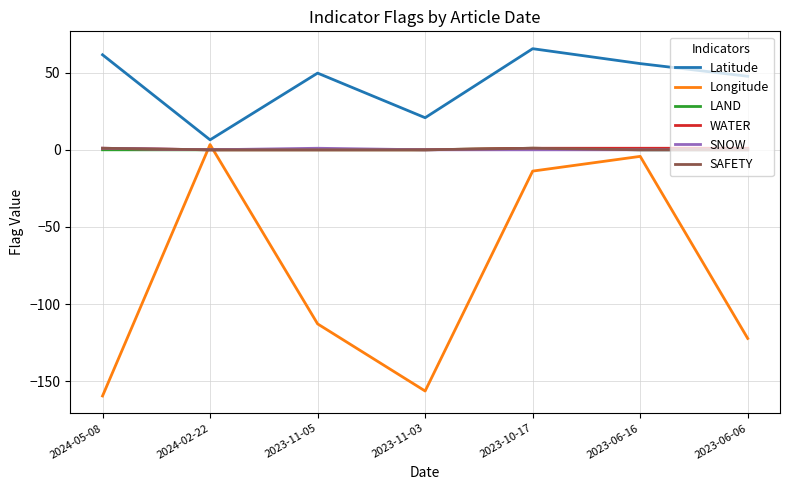

Which series changed the most between 2023-11-05 and 2023-11-03?

Longitude